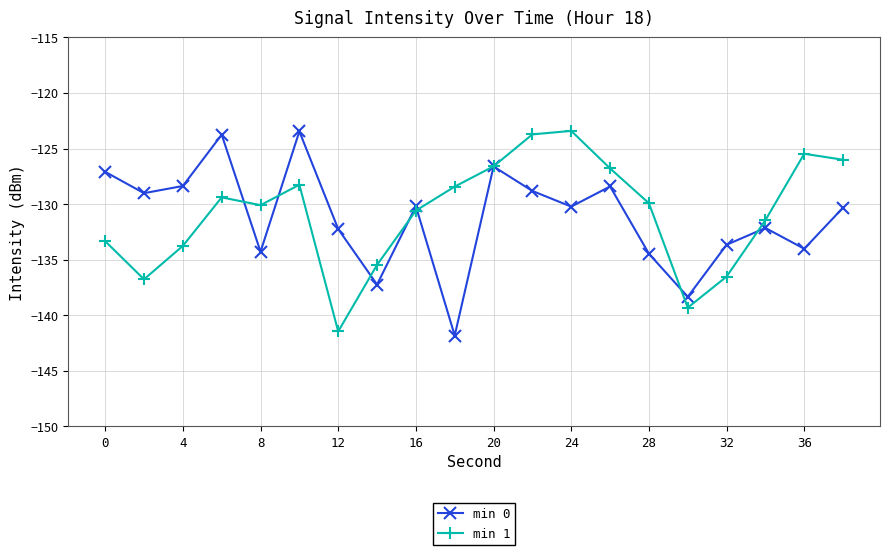

What are all the series names shown in the legend?

min 0, min 1